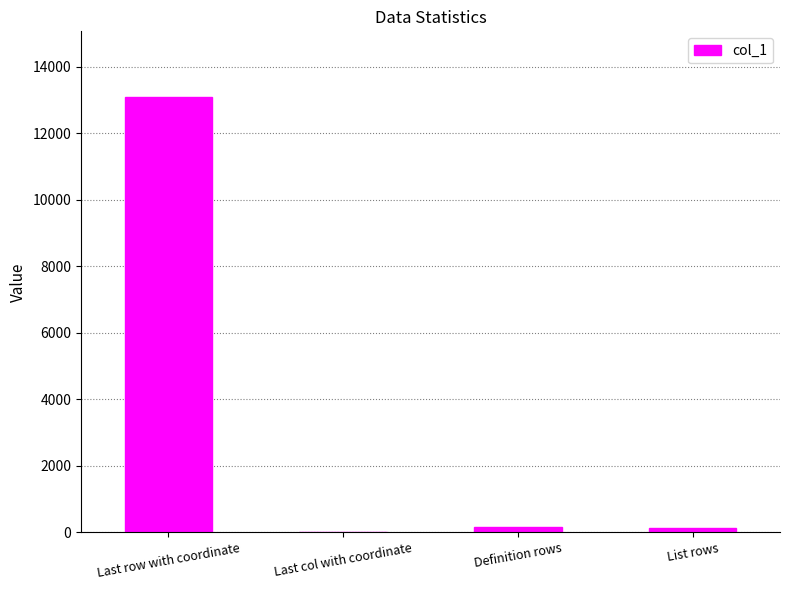

Which category has the highest value across all series?

Last row with coordinate